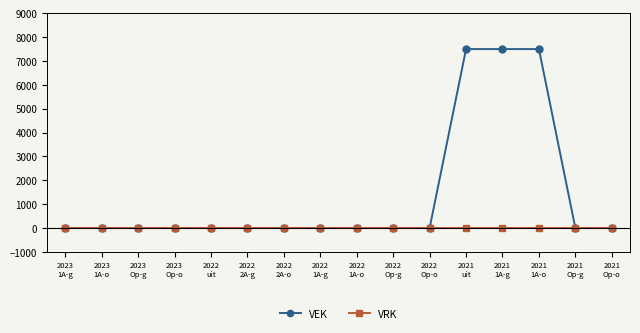

What are all the series names shown in the legend?

VEK, VRK